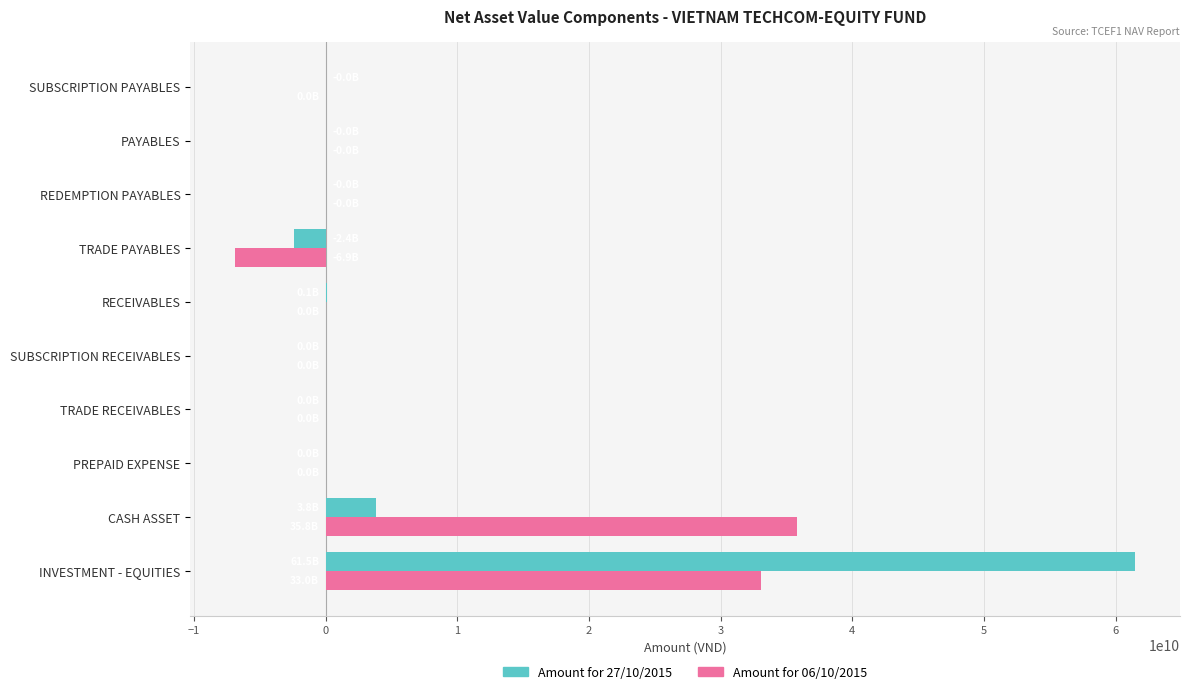

At which category is the sum across all series the highest?

INVESTMENT - EQUITIES